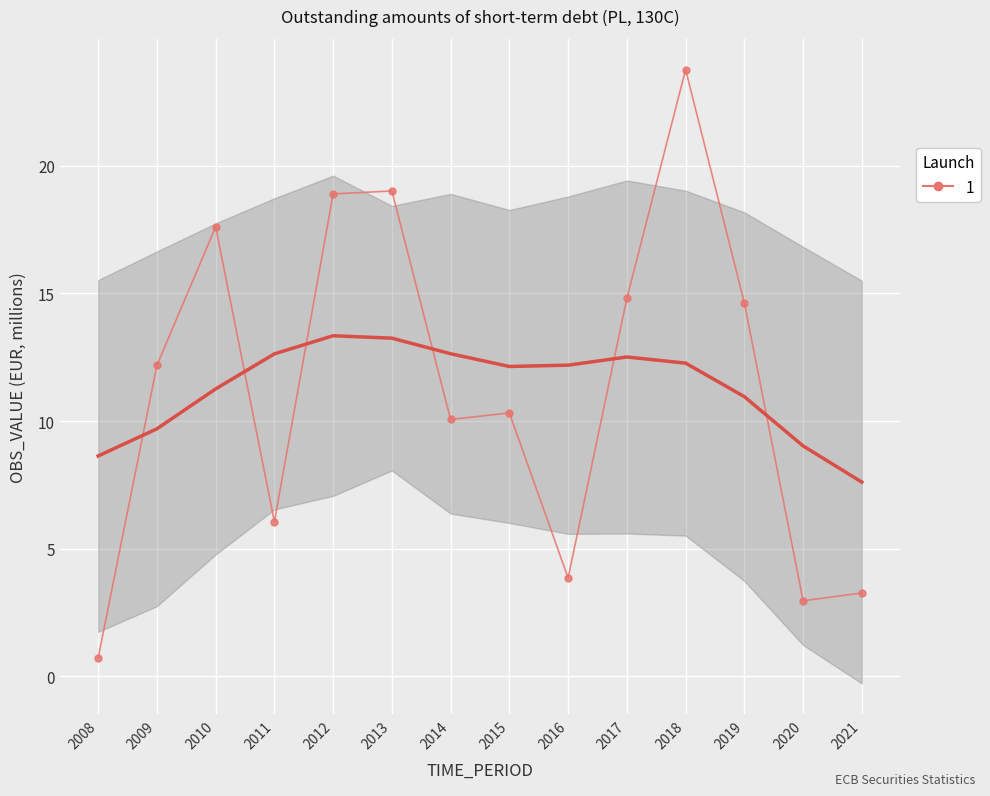

What is the value of the 6th point from the left?

19.0